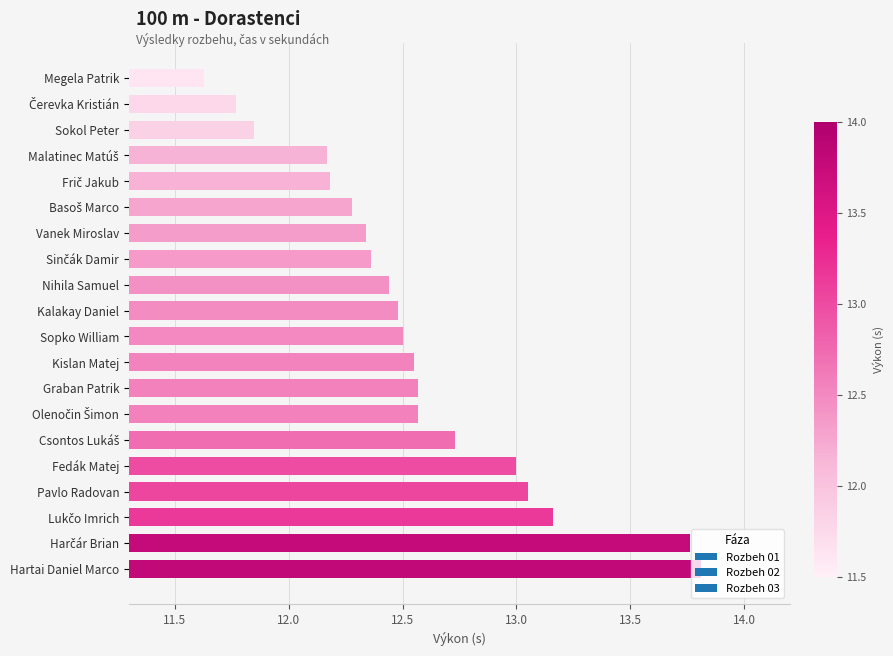

What is the difference between the second highest and minimum values?

2.1